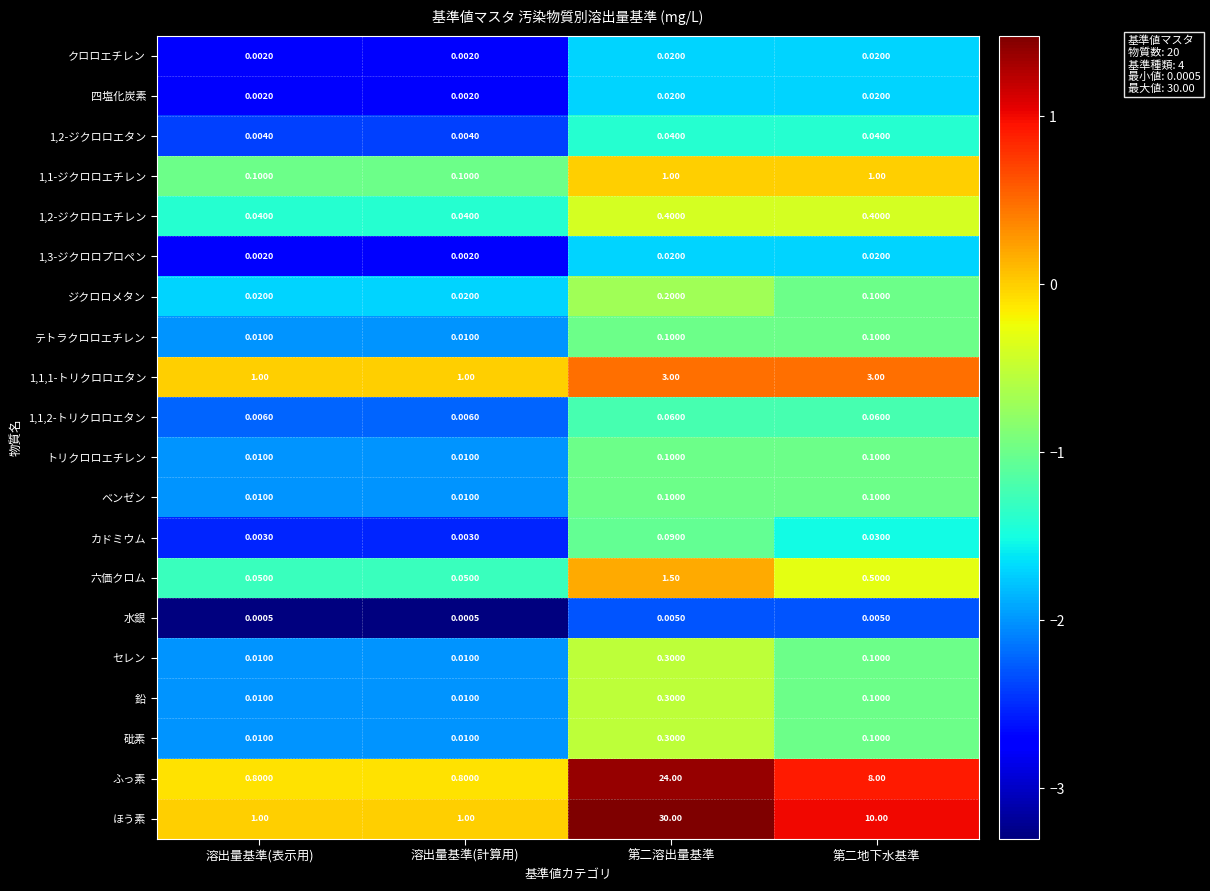

Where does the ふっ素 series first go above 8?

第二溶出量基準